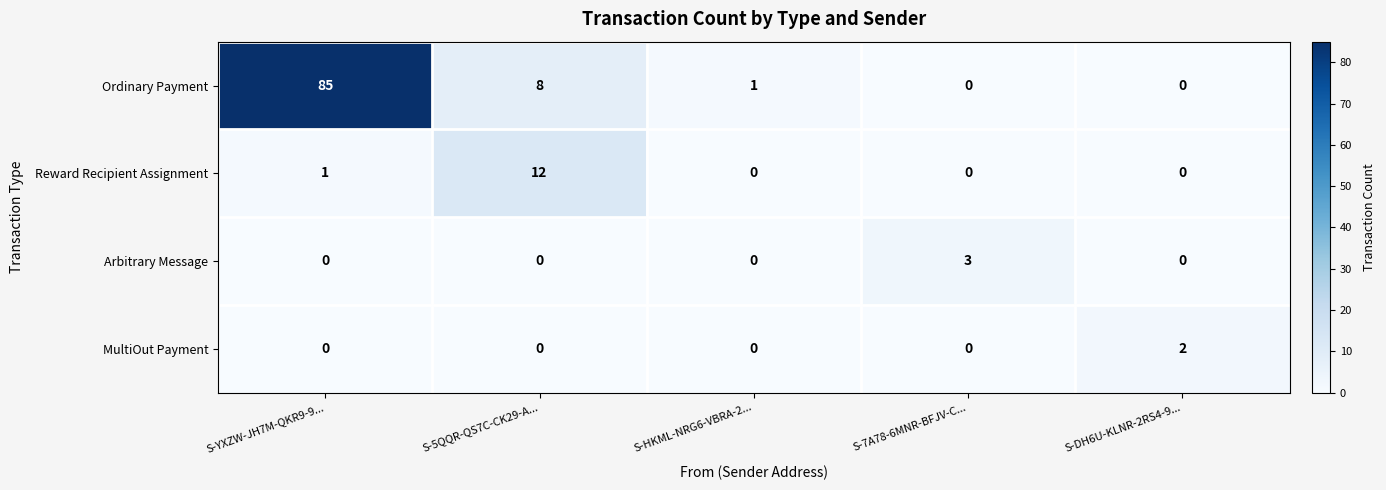

What is the total value across all series at S-DH6U-KLNR-2RS4-9...?

2